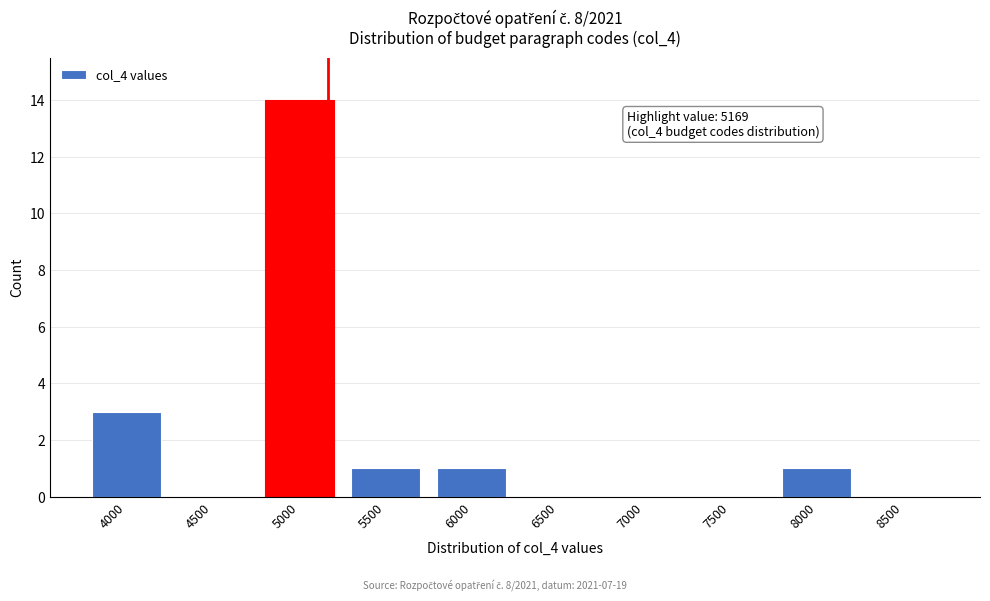

Reading left to right, transcribe all the data shown in this chart.

4000=3	4500=0	5000=14	5500=1	6000=1	6500=0	7000=0	7500=0	8000=1	8500=0